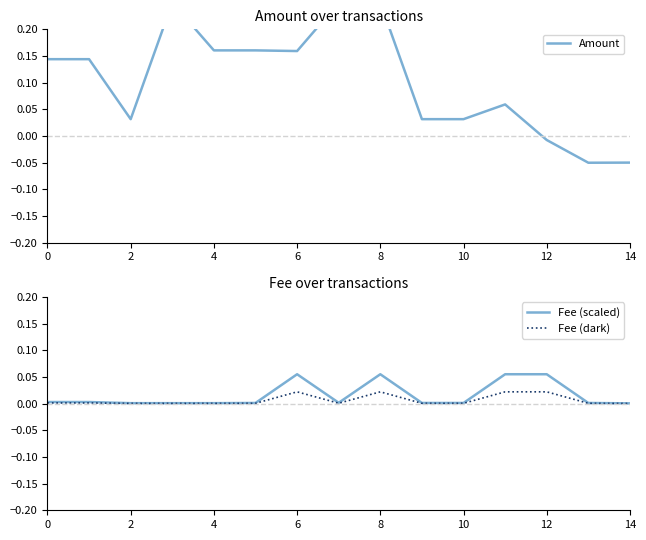

Is it true that Fee (dark) equals 0.0 at 10?

True